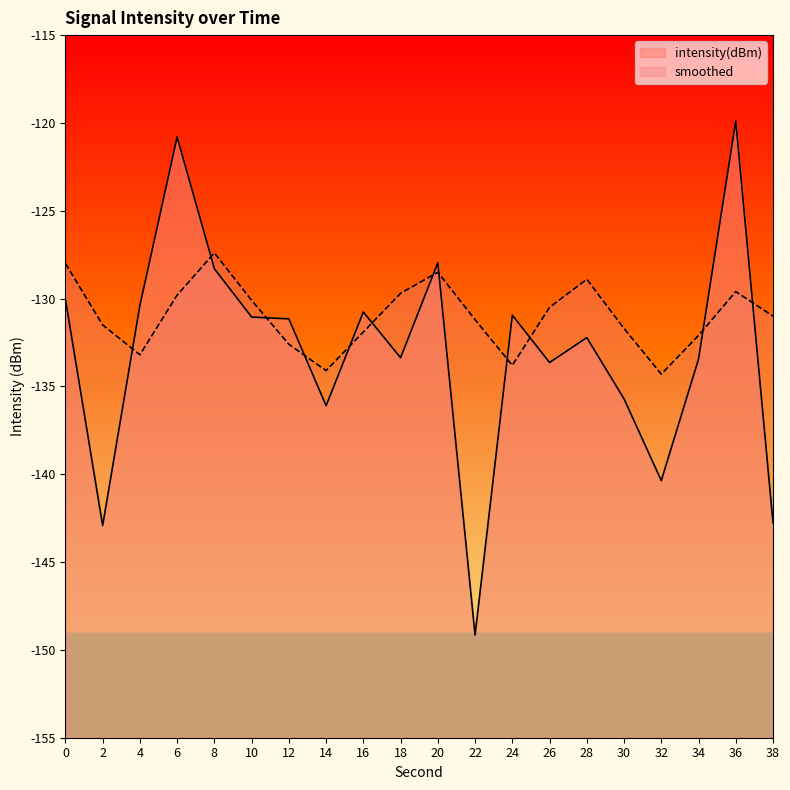

True or false: smoothed has more than 0 points higher than both neighbors.

True